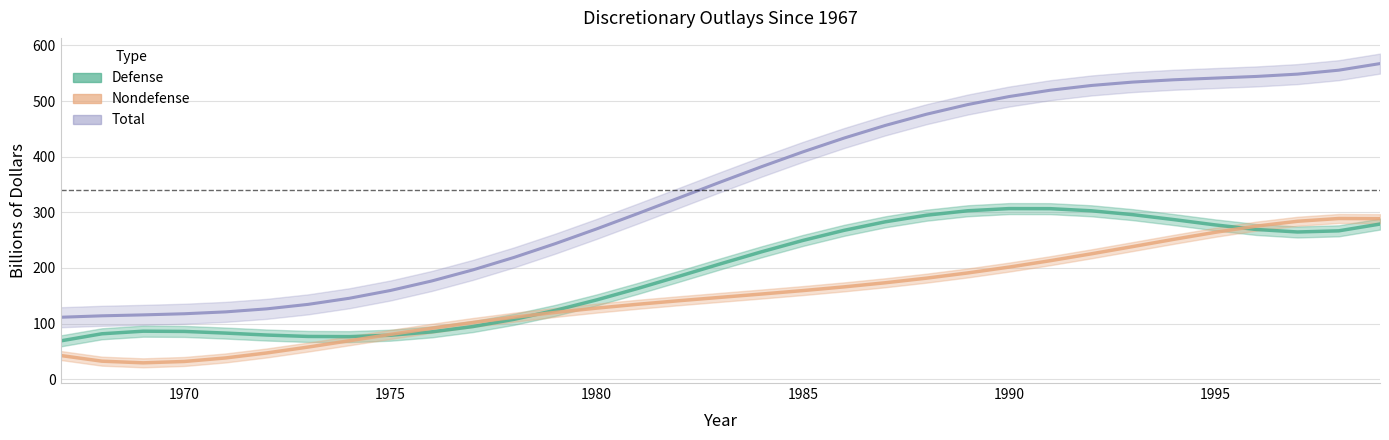

How many times do Nondefense and Defense cross each other?

3